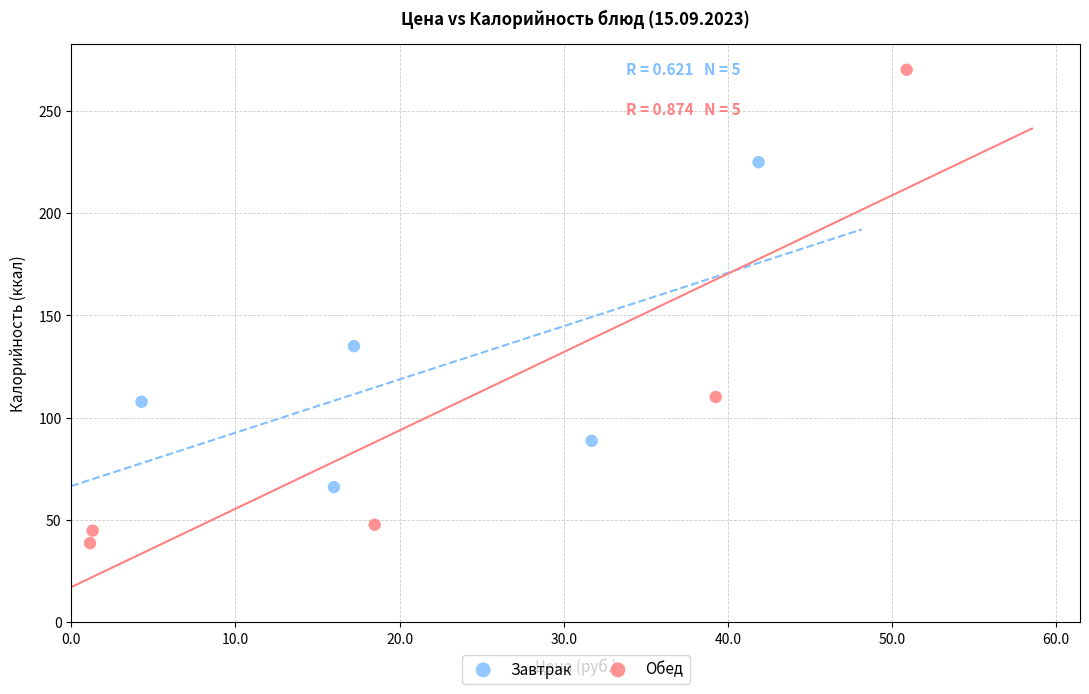

Which series reaches the minimum Y coordinate?

Обед